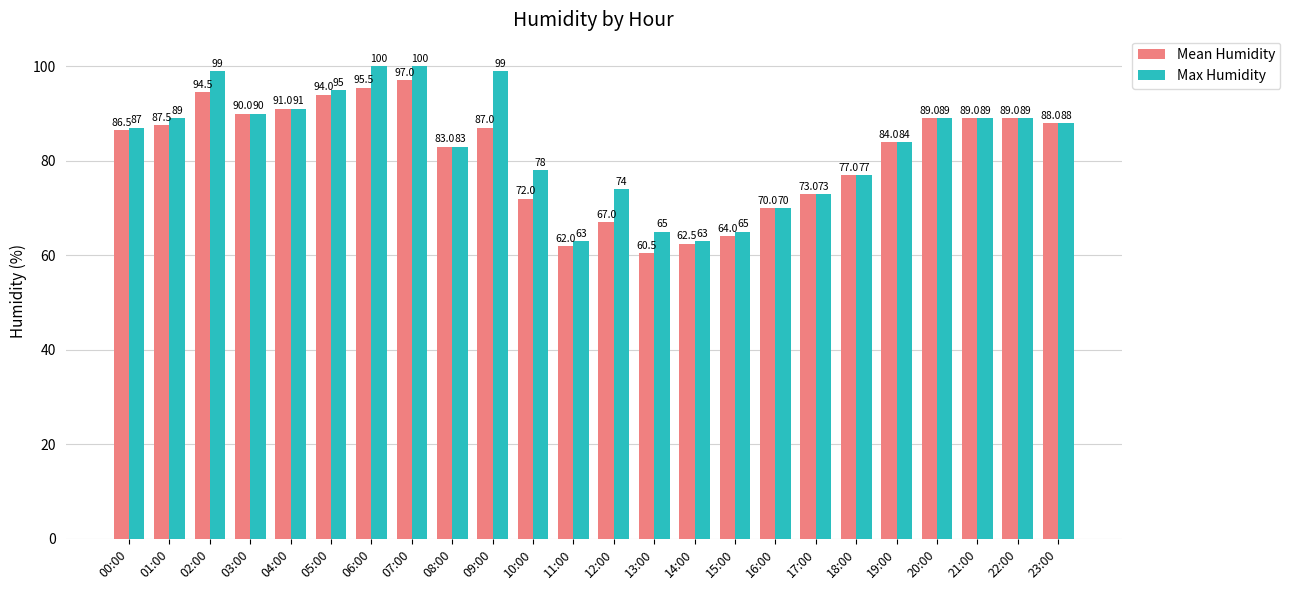

Reading right to left, what are all the values shown in this chart?

Mean Humidity: 23:00=88.0	22:00=89.0	21:00=89.0	20:00=89.0	19:00=84.0	18:00=77.0	17:00=73.0	16:00=70.0	15:00=64.0	14:00=62.5	13:00=60.5	12:00=67.0	11:00=62.0	10:00=72.0	09:00=87.0	08:00=83.0	07:00=97.0	06:00=95.5	05:00=94.0	04:00=91.0	03:00=90.0	02:00=94.5	01:00=87.5	00:00=86.5
Max Humidity: 23:00=88.0	22:00=89.0	21:00=89.0	20:00=89.0	19:00=84.0	18:00=77.0	17:00=73.0	16:00=70.0	15:00=65.0	14:00=63.0	13:00=65.0	12:00=74.0	11:00=63.0	10:00=78.0	09:00=99.0	08:00=83.0	07:00=100.0	06:00=100.0	05:00=95.0	04:00=91.0	03:00=90.0	02:00=99.0	01:00=89.0	00:00=87.0